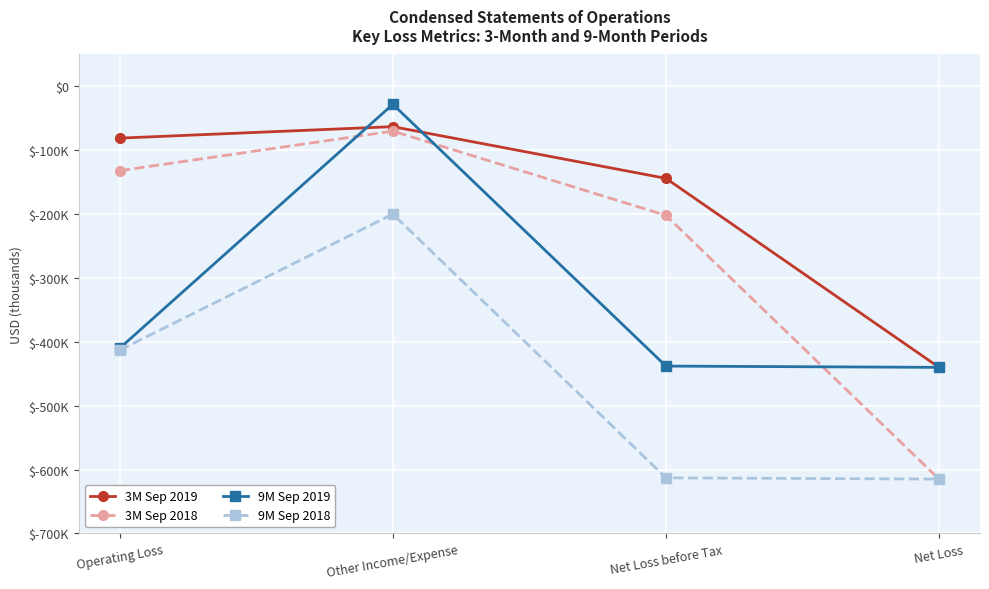

At which label is 9M Sep 2019 closest to -234000?

Operating Loss